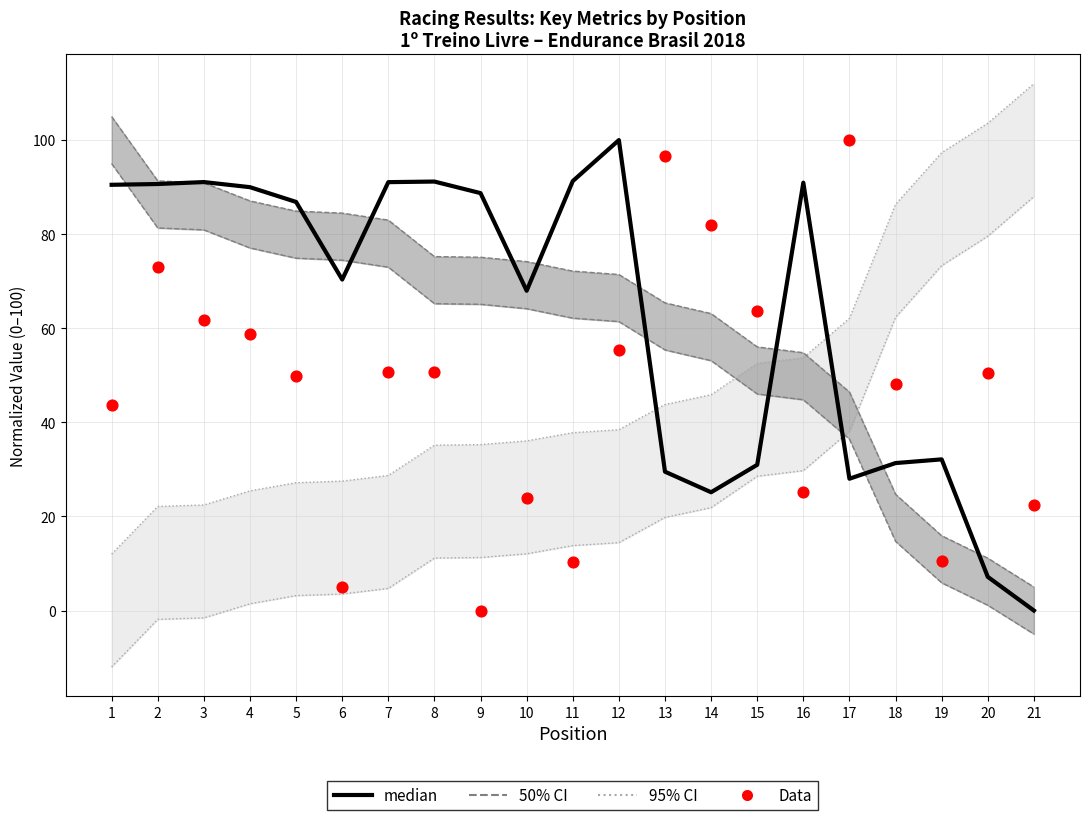

At how many categories does at least one series exceed 20?

21